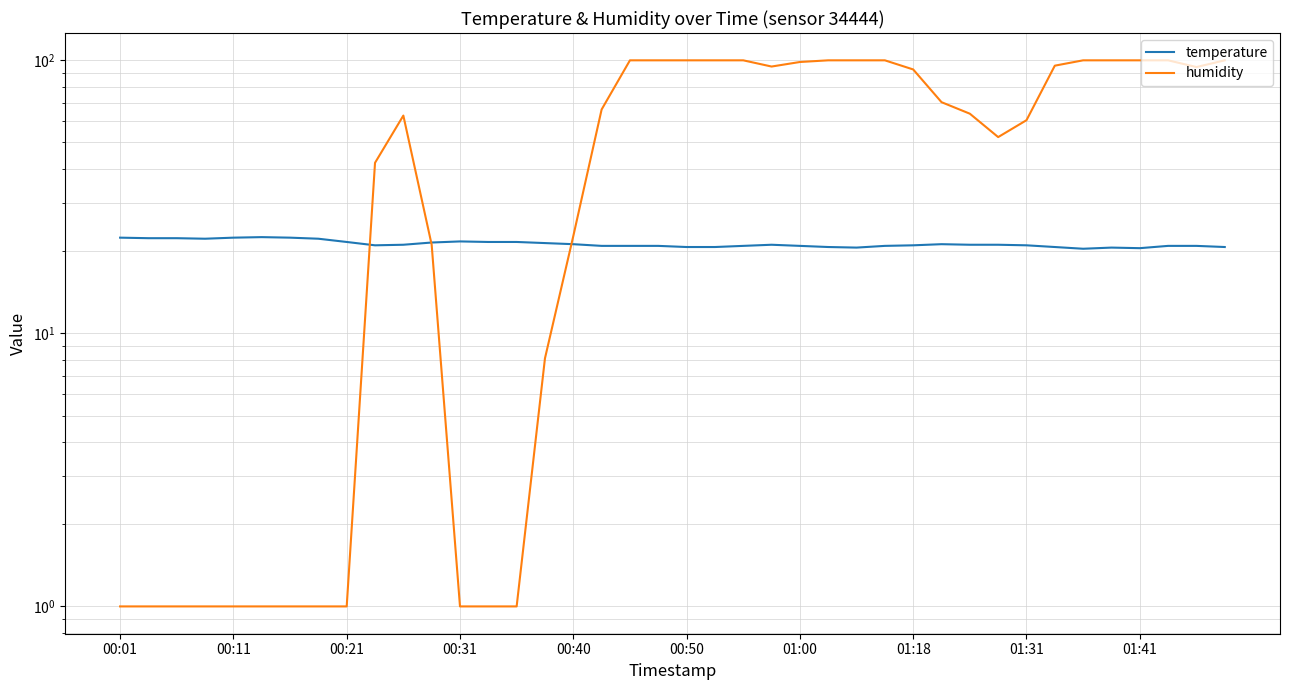

What are all the series names shown in the legend?

temperature, humidity